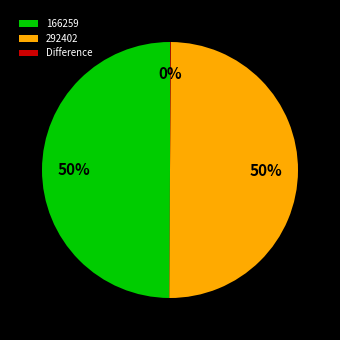

To the nearest percent, what percentage of the pie is 166259?

50%